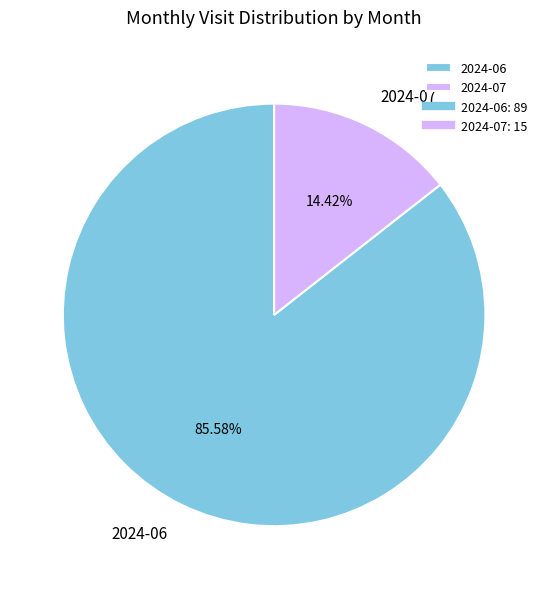

To the nearest percent, what portion does 2024-07 represent?

14%